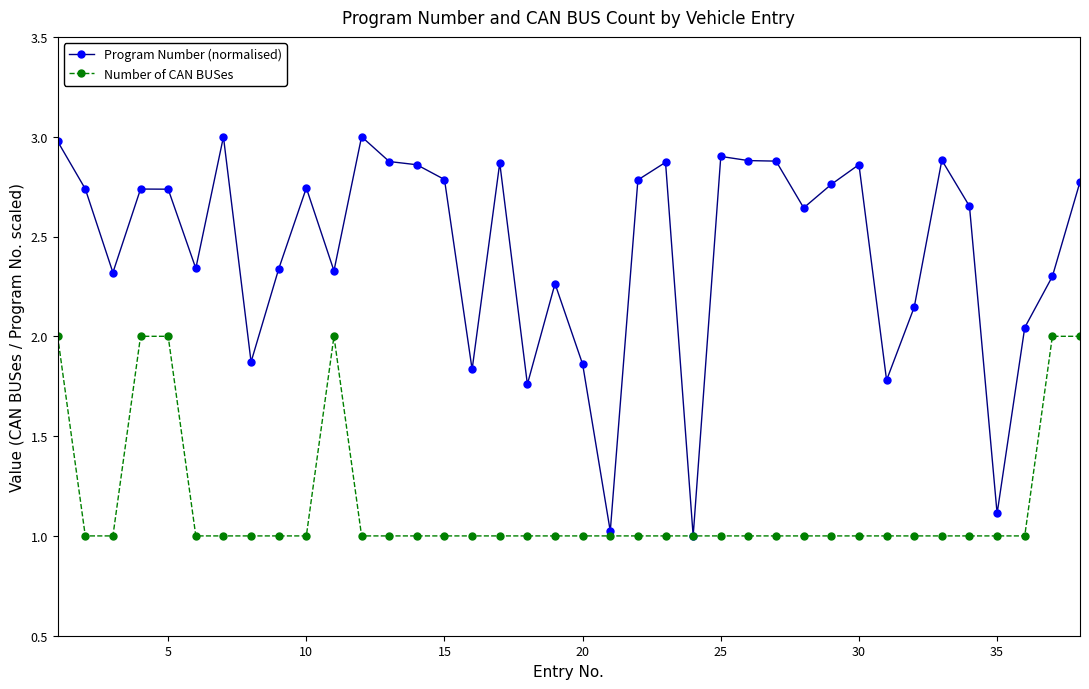

What is the minimum value for Number of CAN BUSes?

1.0